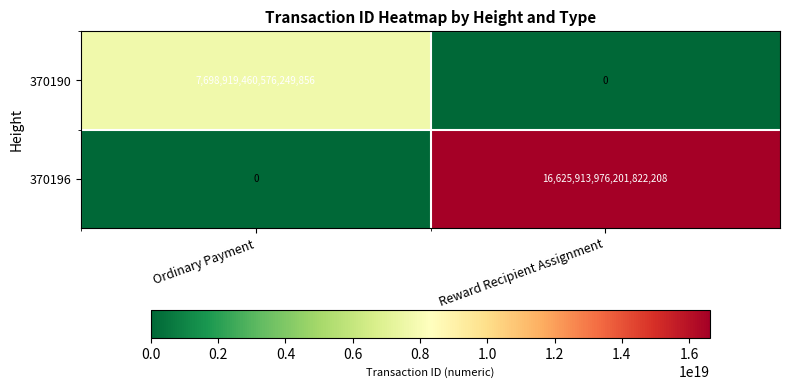

Count the number of categories in the chart.

2